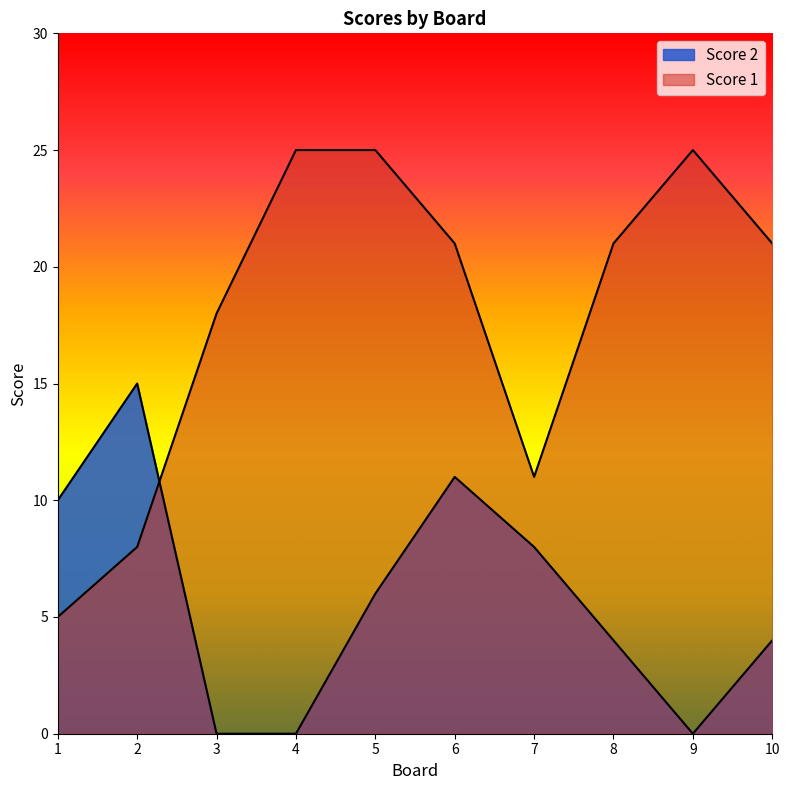

At which category is the sum across all series the highest?

6